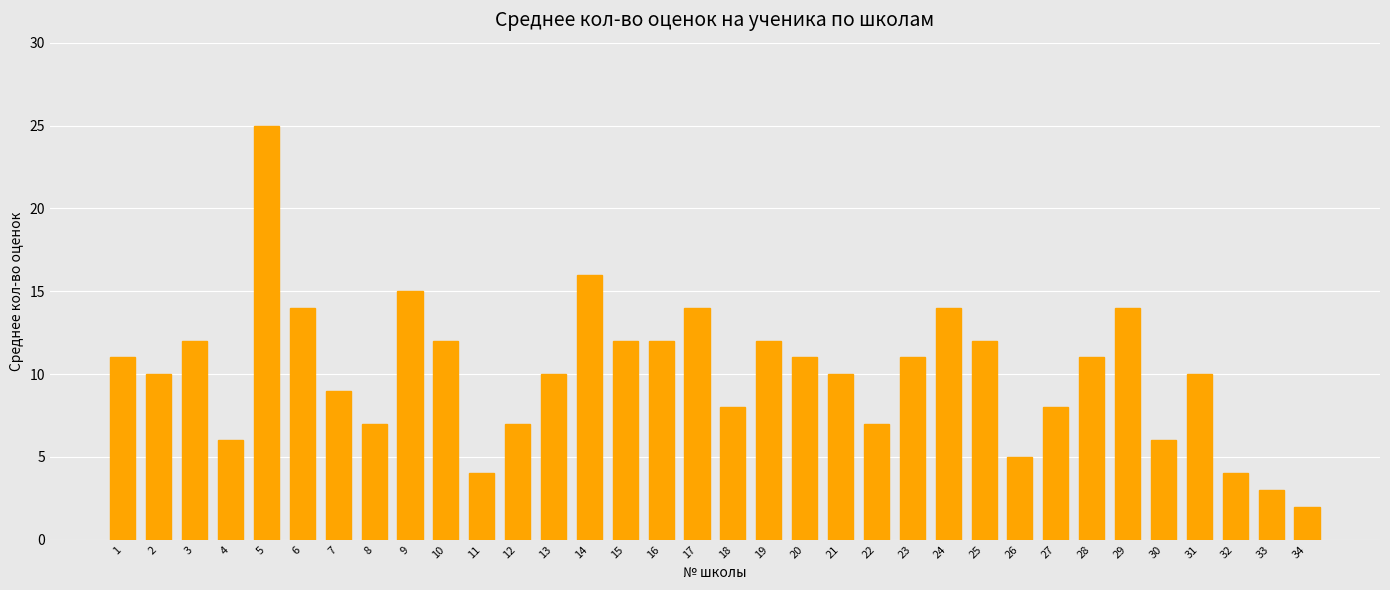

The value at 10 is 20. True or false?

False